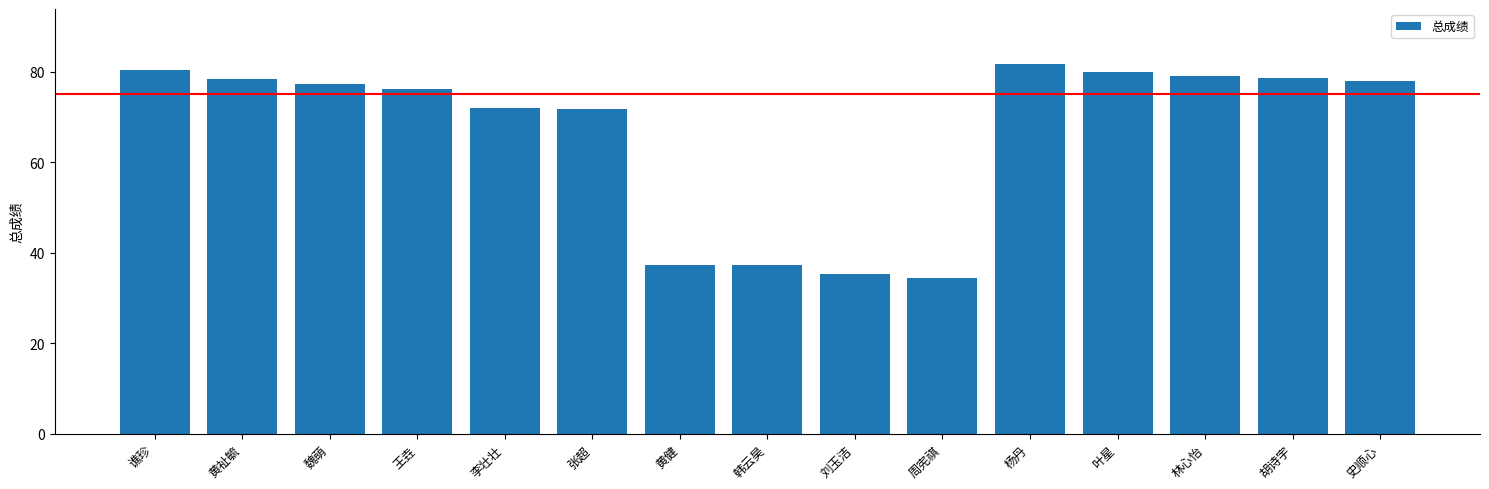

What position from the left is 刘玉洁?

9